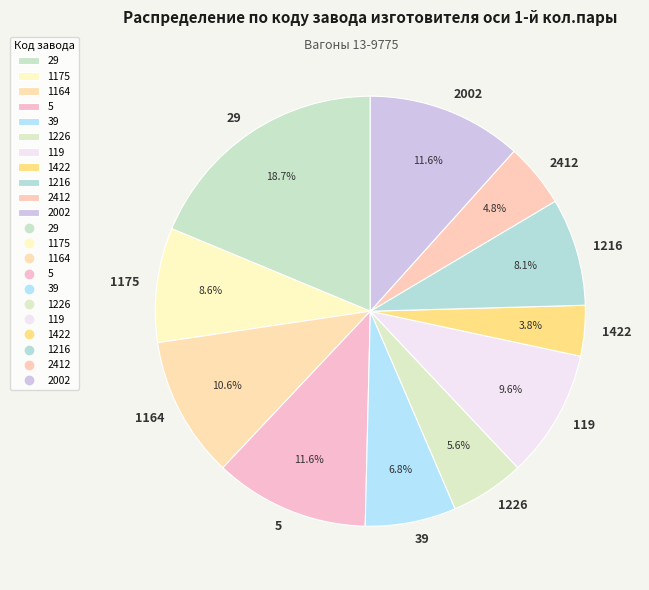

Count the number of slices in the pie.

11